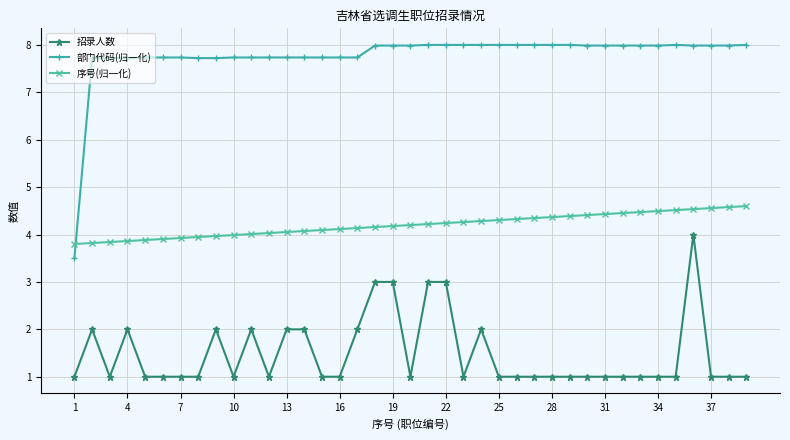

List the series in order of their overall mean, highest first.

部门代码(归一化), 序号(归一化), 招录人数